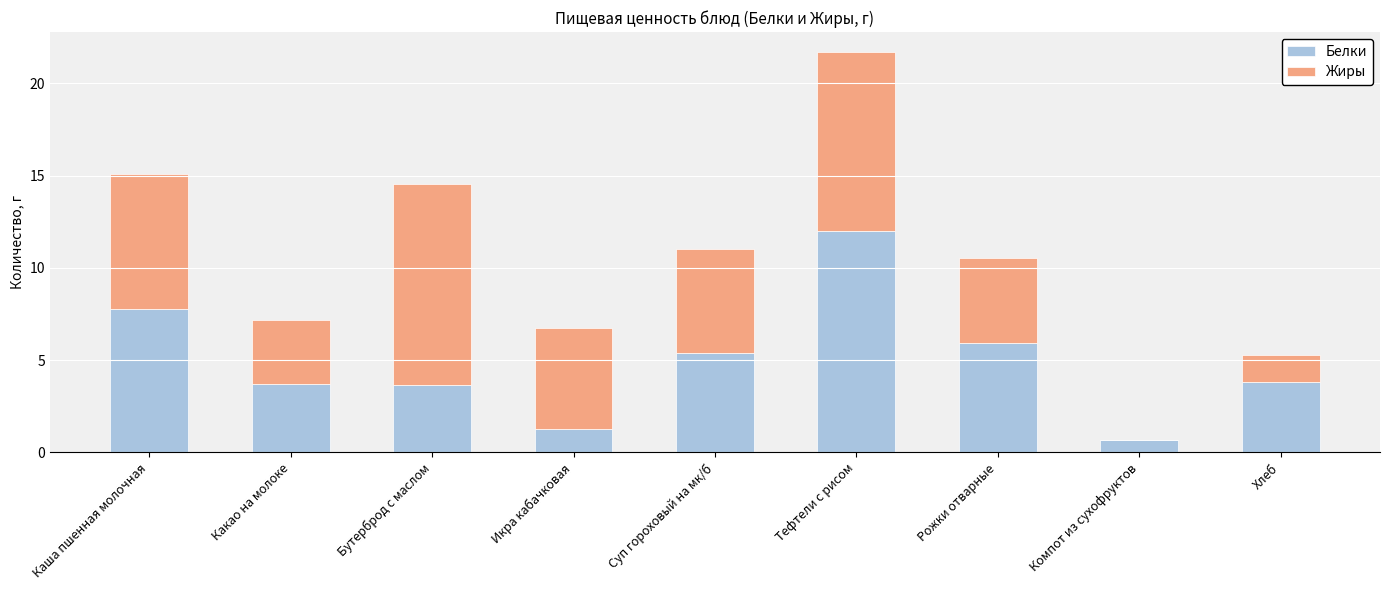

Is it true that Белки equals 13.1 at Каша пшенная молочная?

False